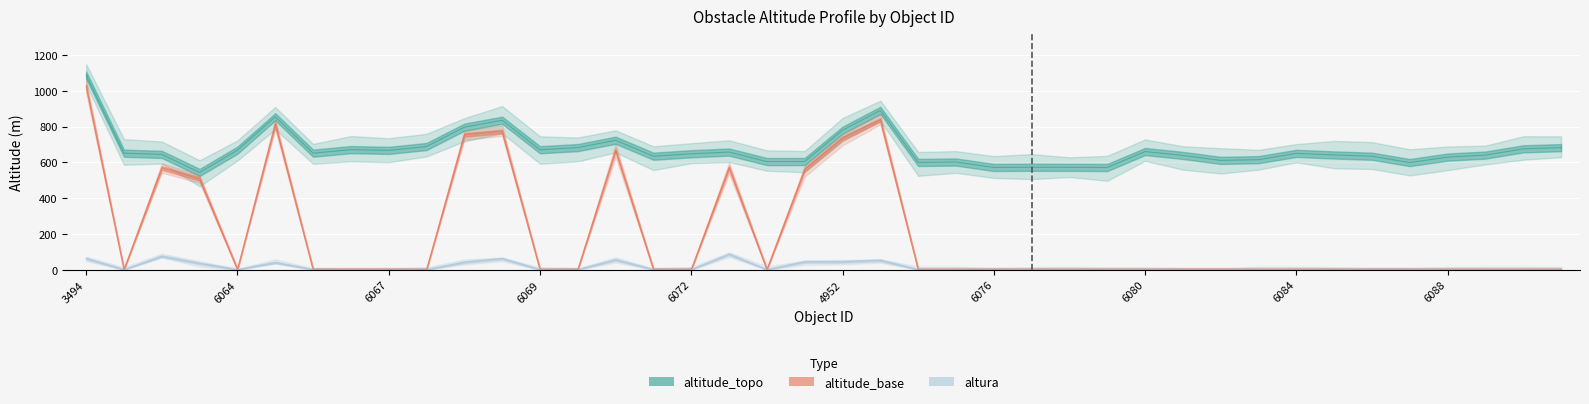

Which series has the largest range (max minus min)?

altitude_base